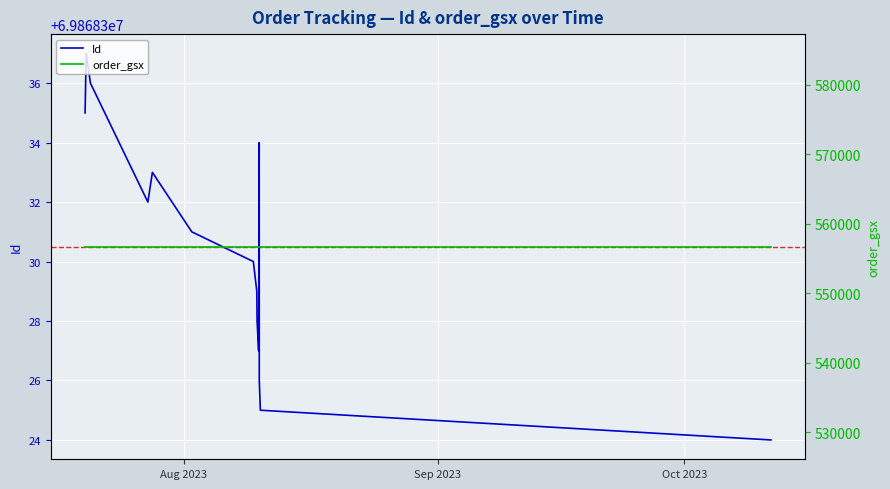

True or false: Id has a value of 105305472 at 4.

False